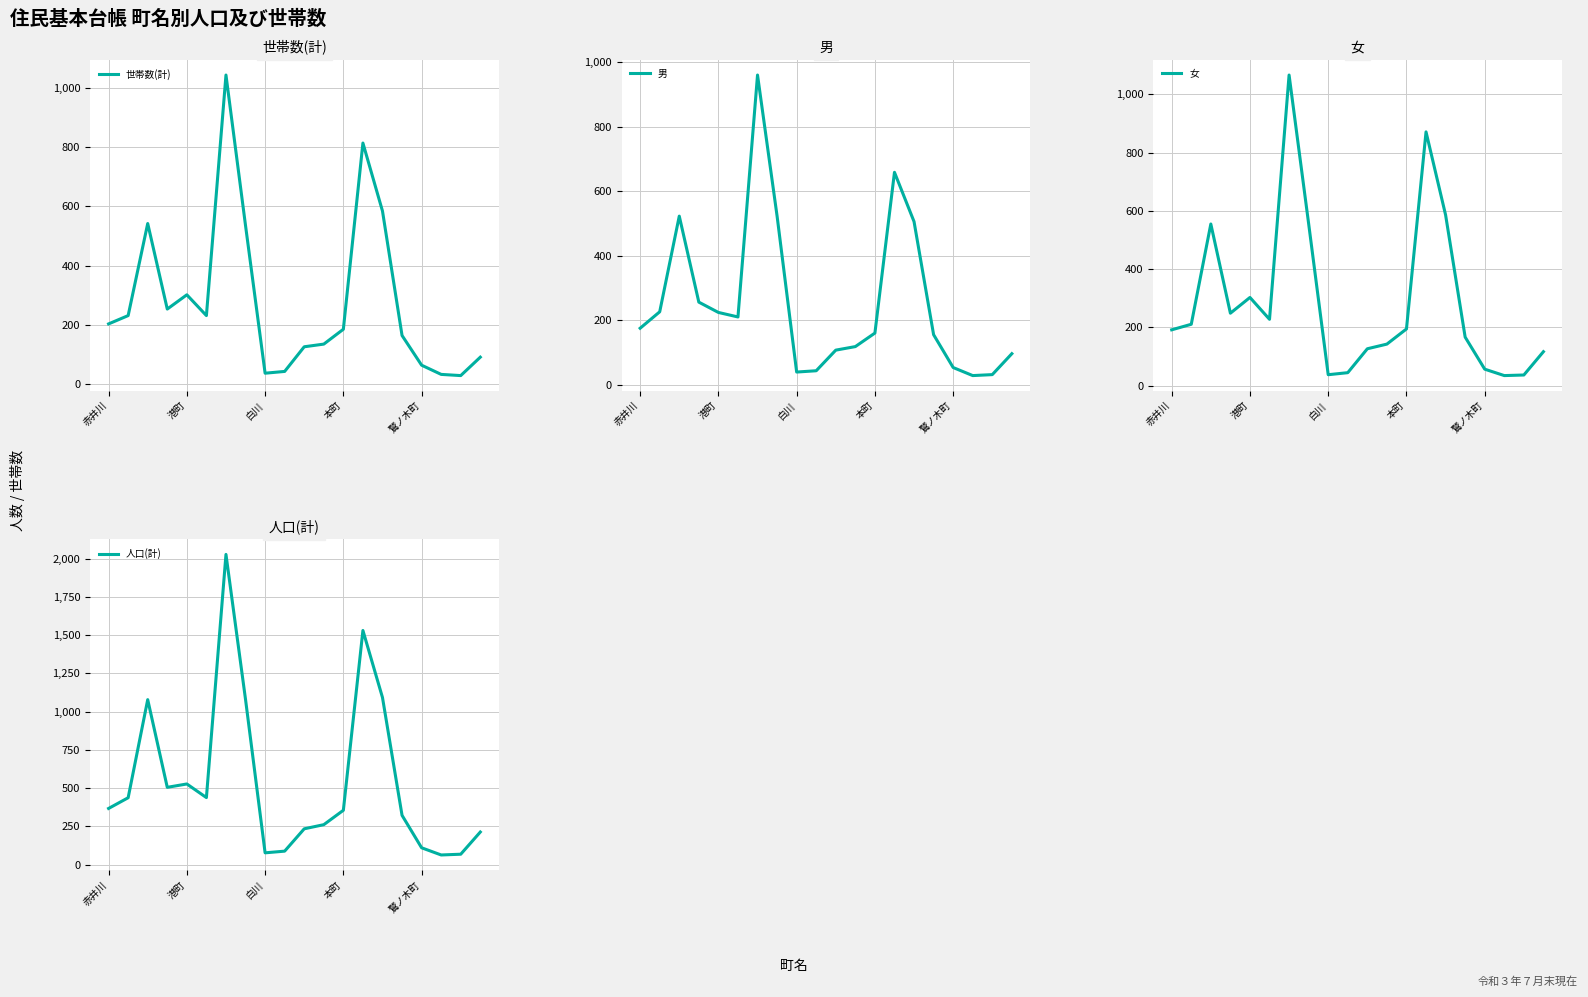

True or false: 人口(計) and 男 intersect in this chart.

False